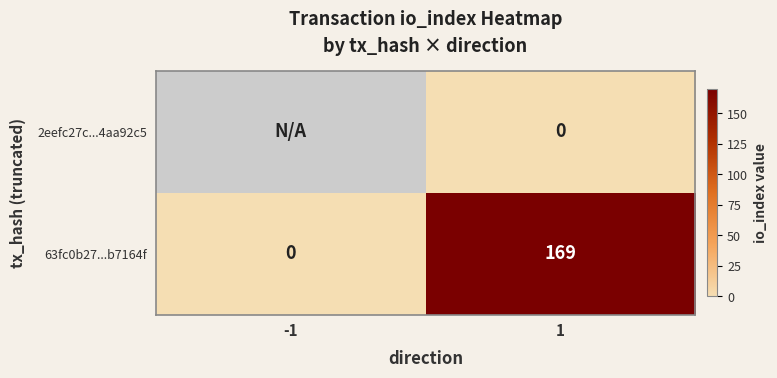

What is the sum of all 63fc0b27...b7164f values?

169